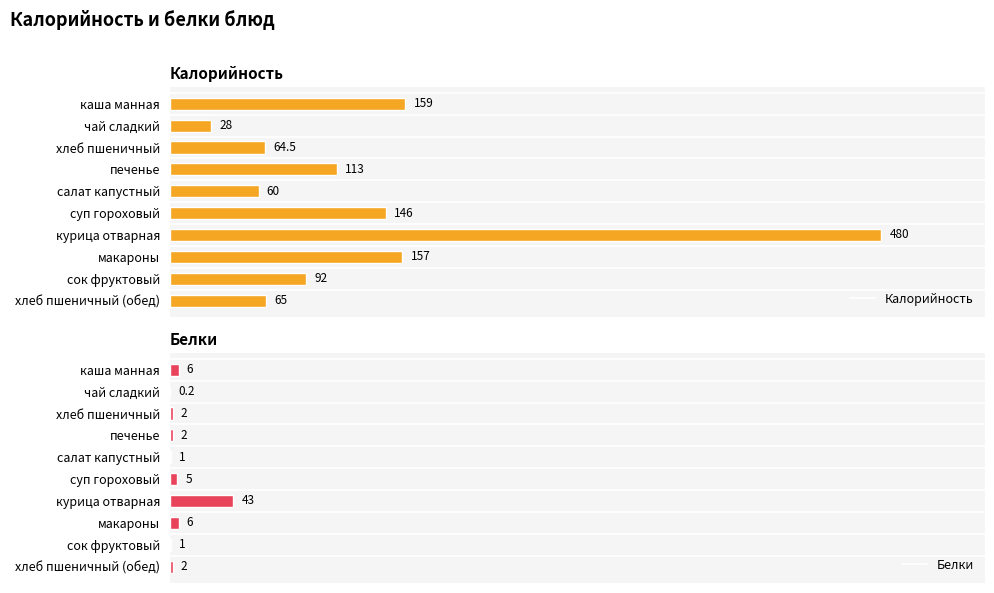

Rank the categories by Калорийность value from lowest to highest.

чай сладкий, салат капустный, хлеб пшеничный, хлеб пшеничный (обед), сок фруктовый, печенье, суп гороховый, макароны, каша манная, курица отварная